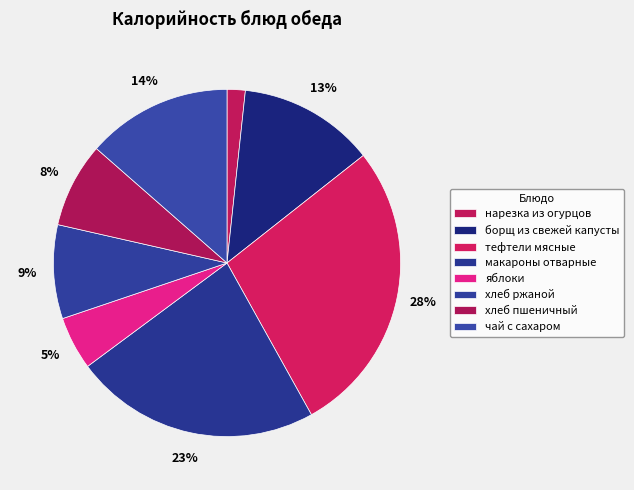

Is it true that макароны отварные is 9% of the pie?

False